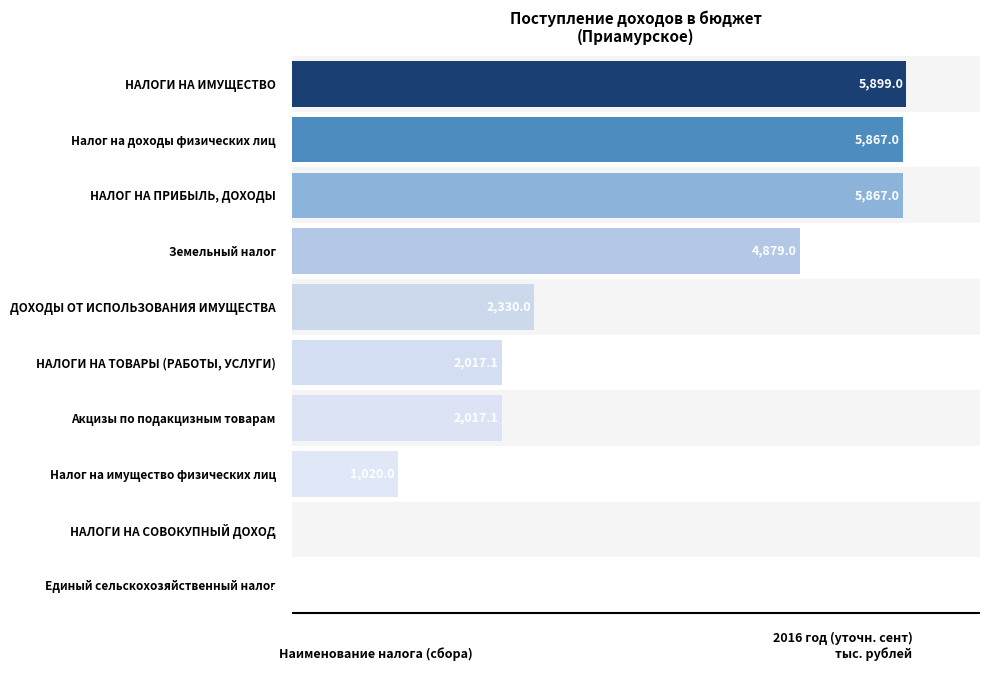

Are the bars grouped side by side (vs. stacked)?

No